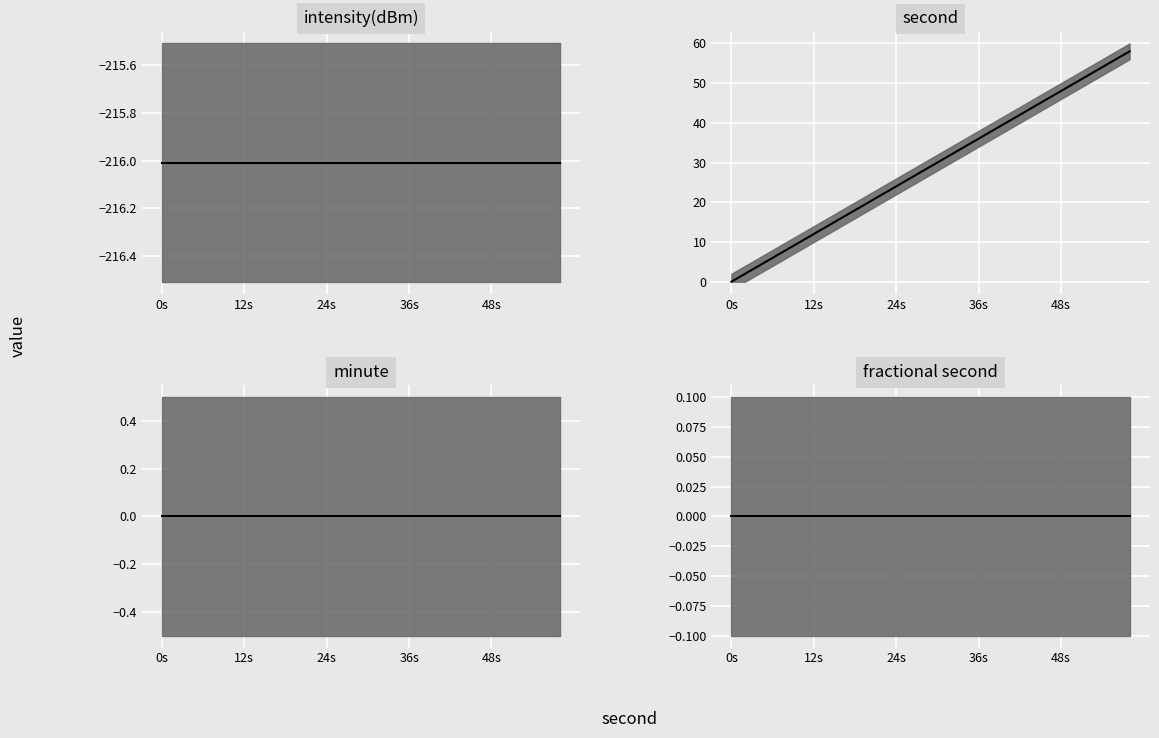

Is the value of intensity(dBm) median at 14 greater than the value of minute median at 20?

No